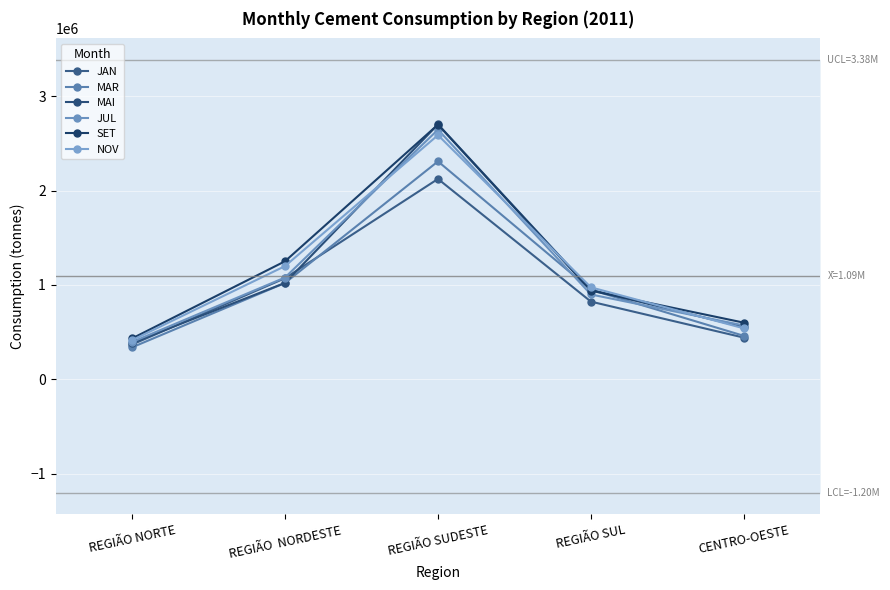

What is the difference between the second highest and second lowest values in the MAR series?

559988